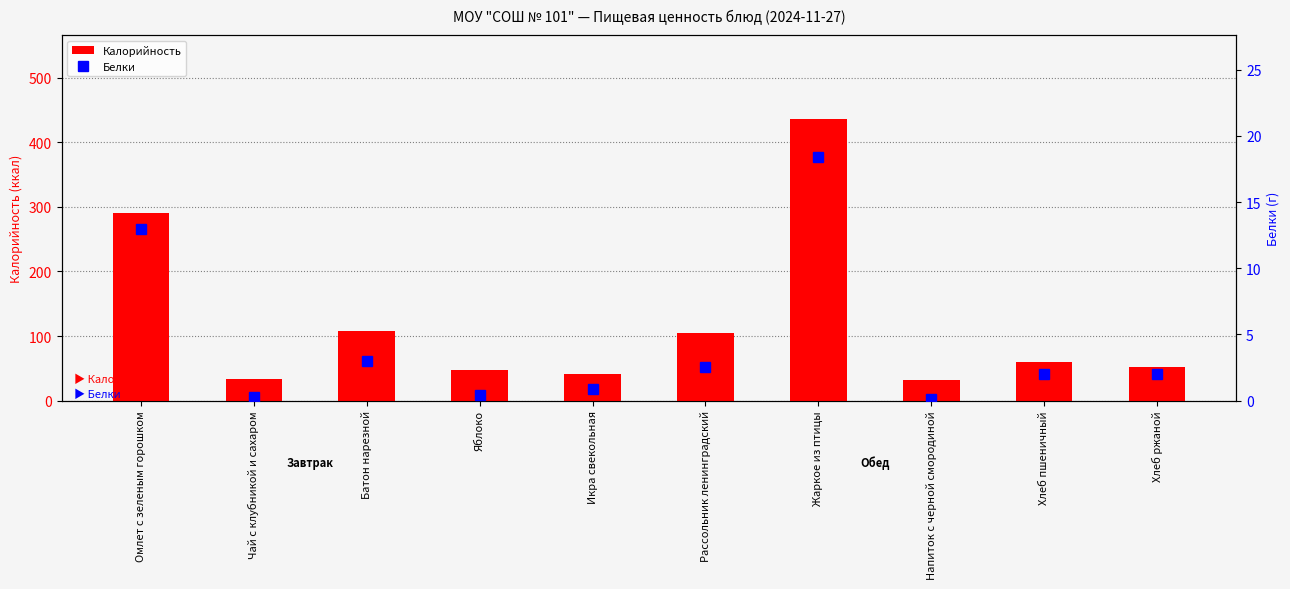

What is the total value across all series at Икра свекольная?

42.1